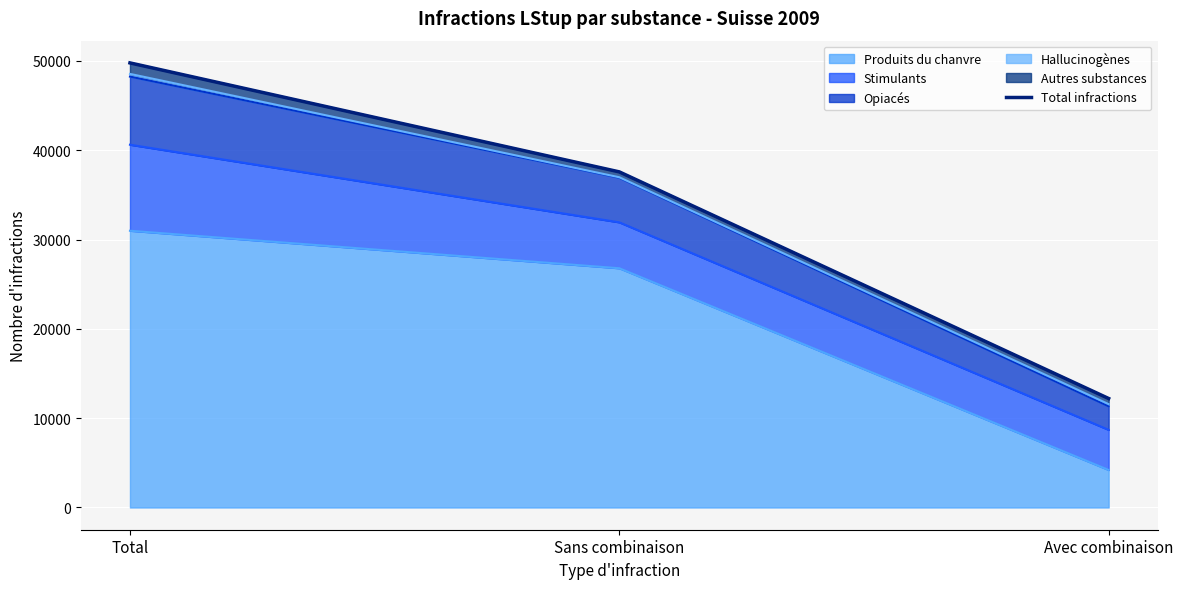

What is the average value?

33186